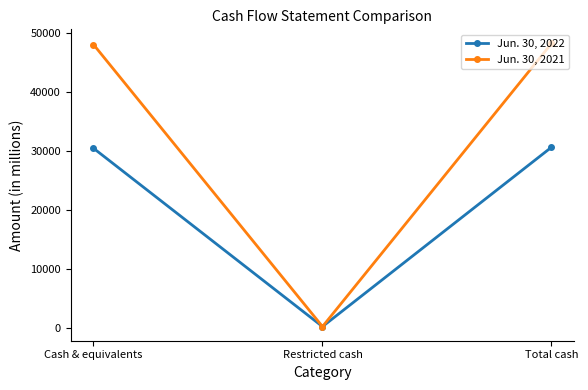

Which series has the widest spread of values?

Jun. 30, 2021